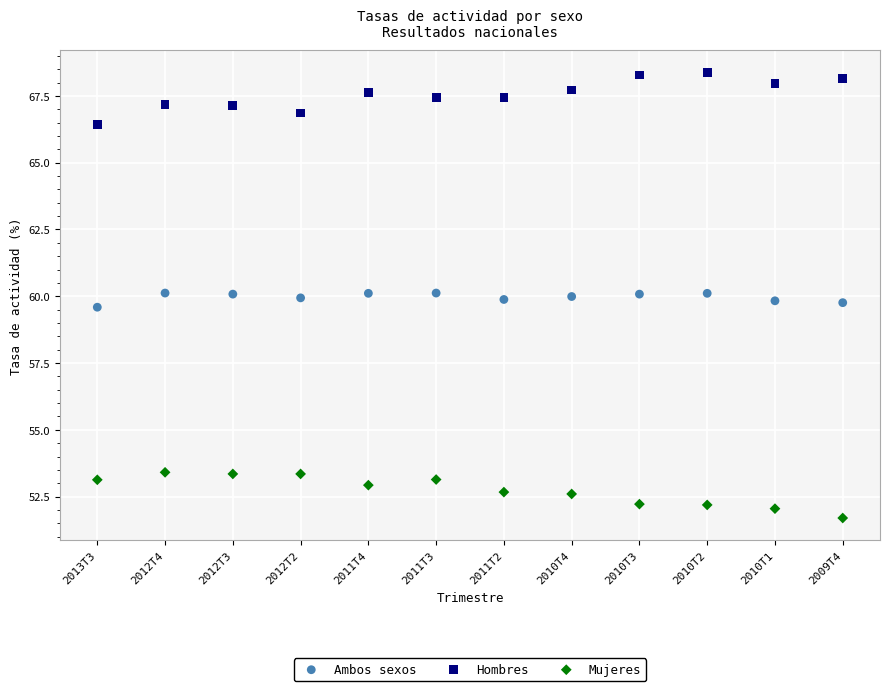

What are all the series names shown in the legend?

Ambos sexos, Hombres, Mujeres